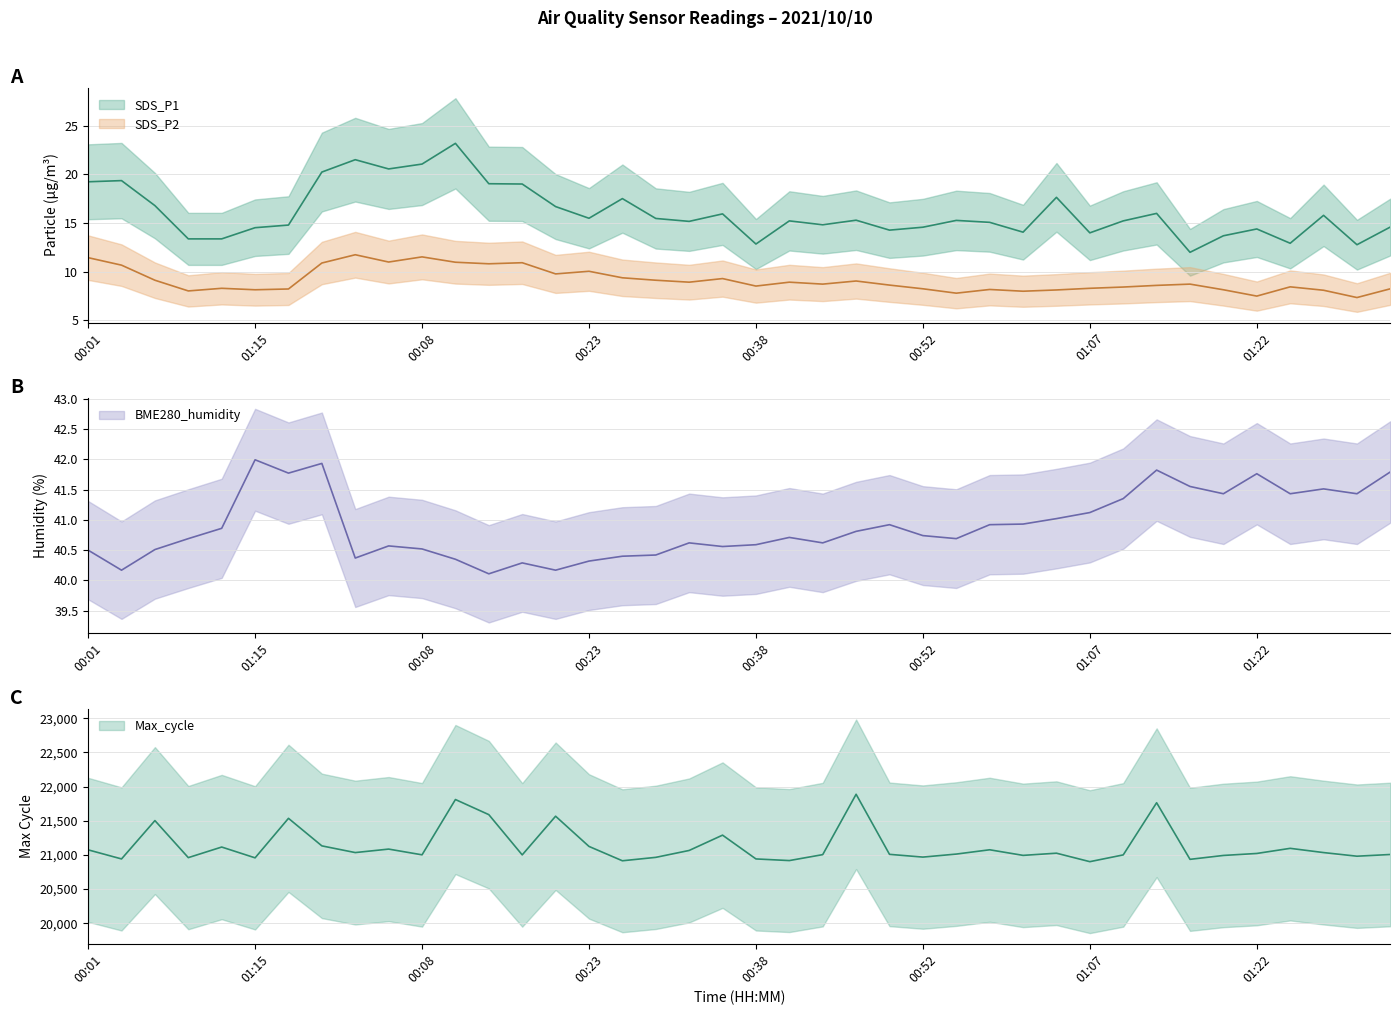

At which category is the sum across all series the highest?

23